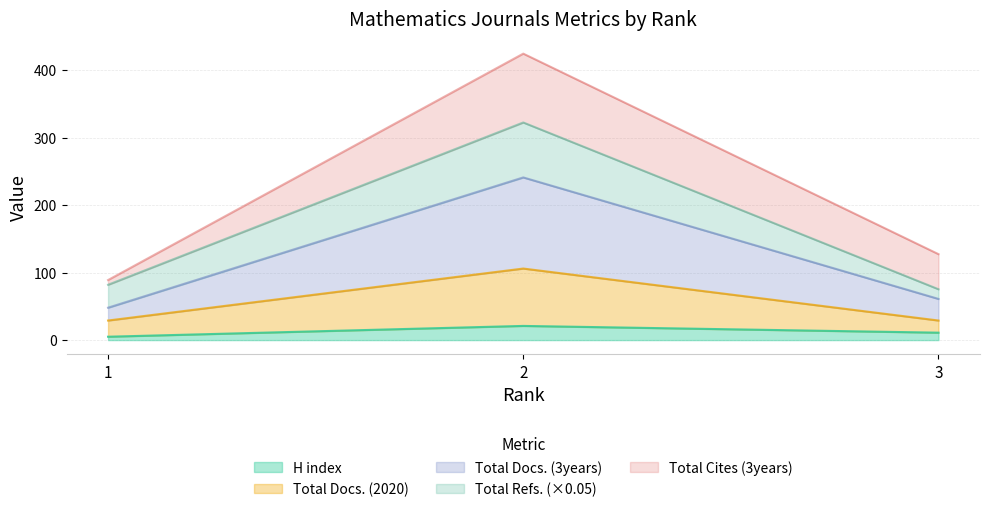

Which series has the largest total across all categories?

Total Docs. (3years)